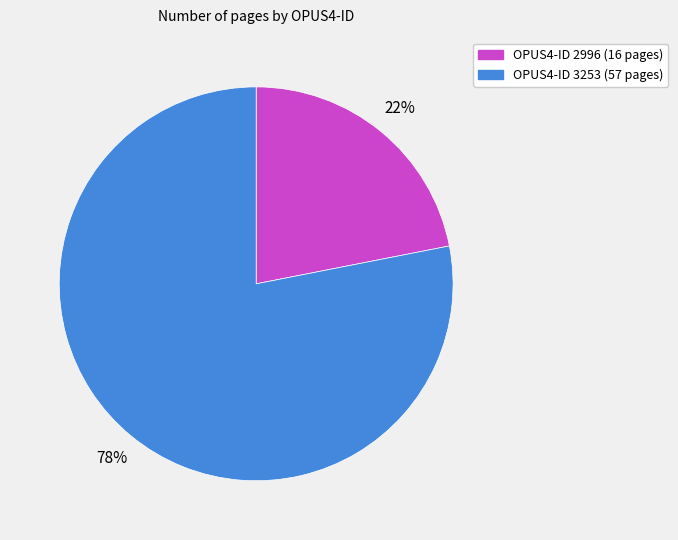

To the nearest percent, what portion does OPUS4-ID 2996 (16 pages) represent?

22%